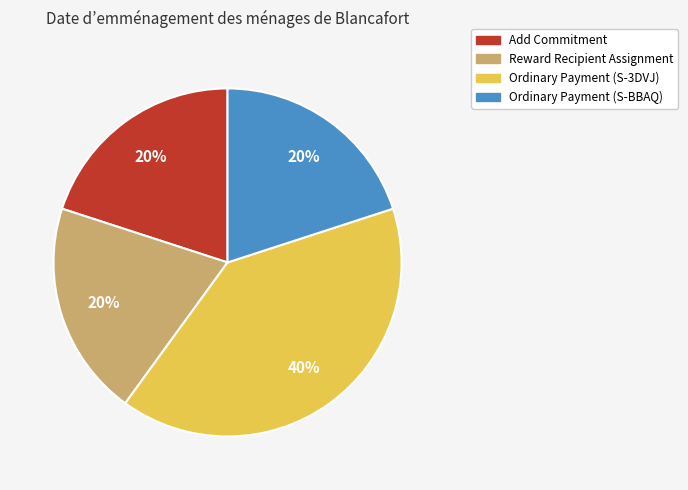

To the nearest percent, what is the combined percentage of Add Commitment and Reward Recipient Assignment?

40%